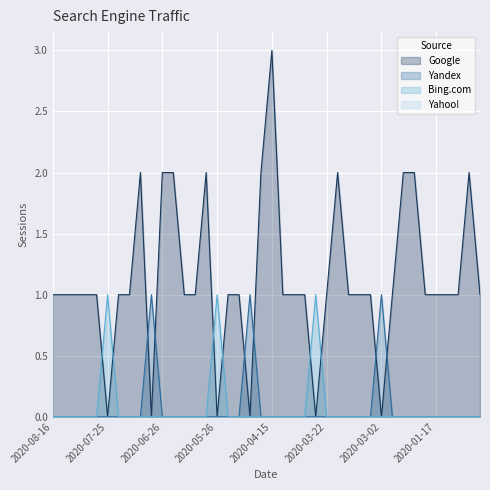

Reading left to right, extract all data points from this chart.

Google: 1	1	1	1	1	0	1	1	2	0	2	2	1	1	2	0	1	1	0	2	3	1	1	1	0	1	2	1	1	1	0	1	2	2	1	1	1	1	2	1
Yandex: 0	0	0	0	0	0	0	0	0	1	0	0	0	0	0	0	0	0	1	0	0	0	0	0	0	0	0	0	0	0	1	0	0	0	0	0	0	0	0	0
Bing.com: 0	0	0	0	0	1	0	0	0	0	0	0	0	0	0	1	0	0	0	0	0	0	0	0	1	0	0	0	0	0	0	0	0	0	0	0	0	0	0	0